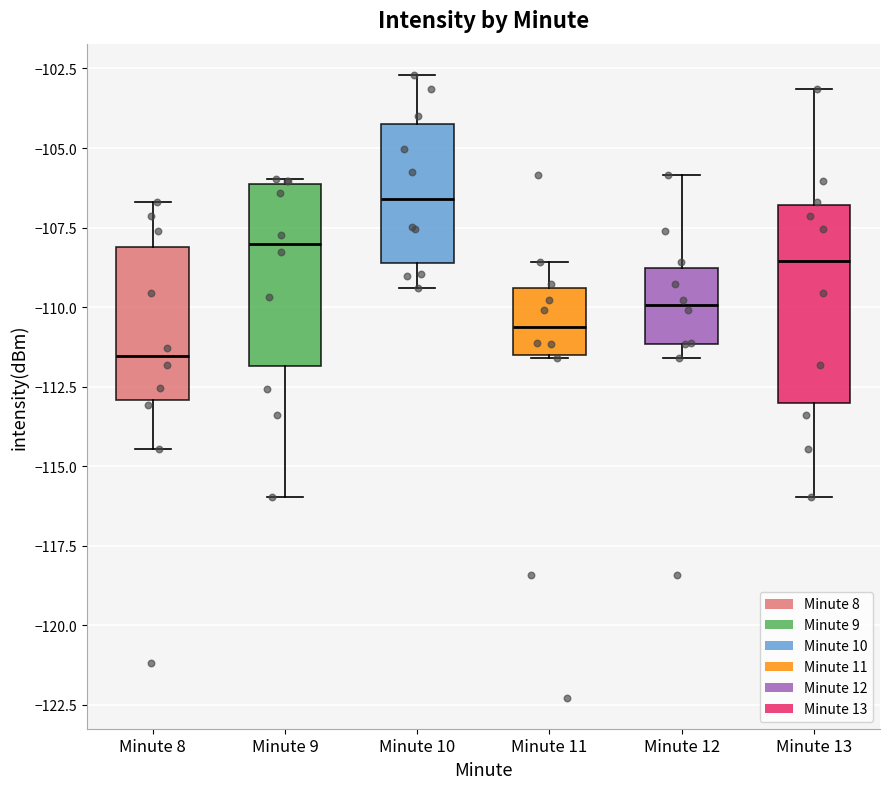

Where is the upper edge of the box for Minute 12 on the y-axis? The values are not printed on the chart, so give them approximately, as read against the axis.

-109.0